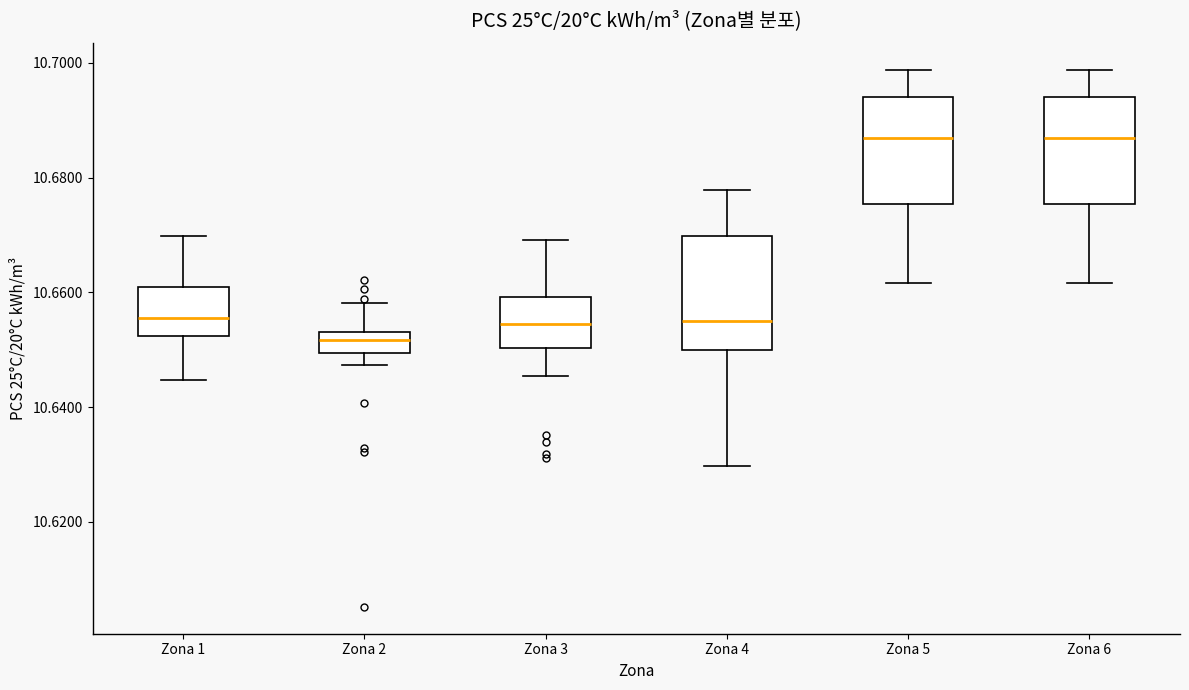

Reading left to right, read every box against the y-axis: the position of its median line, the range the box covers, and the ends of its whiskers. The values are not printed on the chart, so give them approximately, as read against the axis.

Zona 1: median 10.656, box 10.652 to 10.660, whiskers 10.644 to 10.670
Zona 2: median 10.652, box 10.650 to 10.654, whiskers 10.648 to 10.658
Zona 3: median 10.654, box 10.650 to 10.660, whiskers 10.646 to 10.670
Zona 4: median 10.656, box 10.650 to 10.670, whiskers 10.630 to 10.678
Zona 5: median 10.686, box 10.676 to 10.694, whiskers 10.662 to 10.698
Zona 6: median 10.686, box 10.676 to 10.694, whiskers 10.662 to 10.698